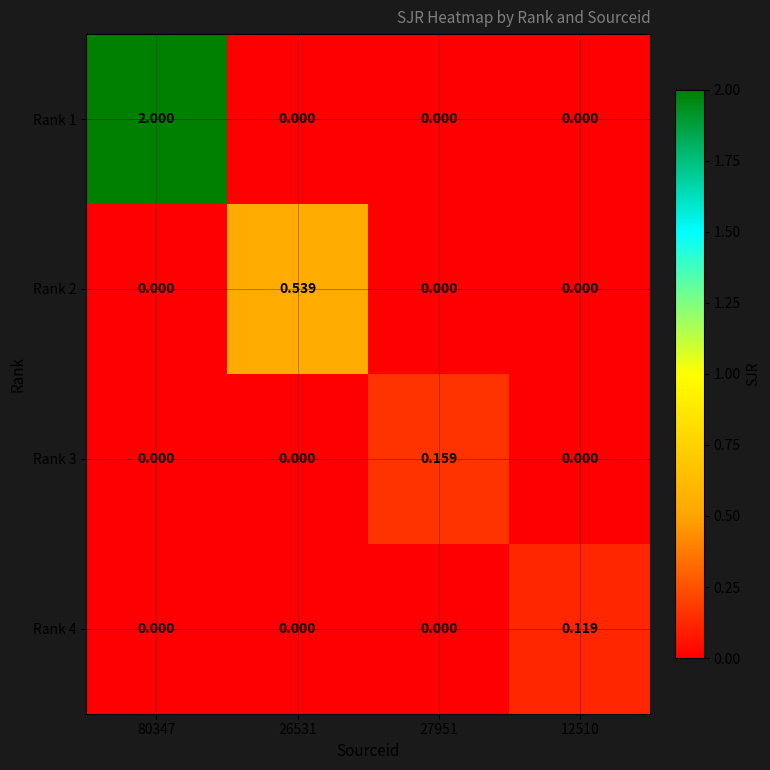

Count the number of categories in the chart.

4